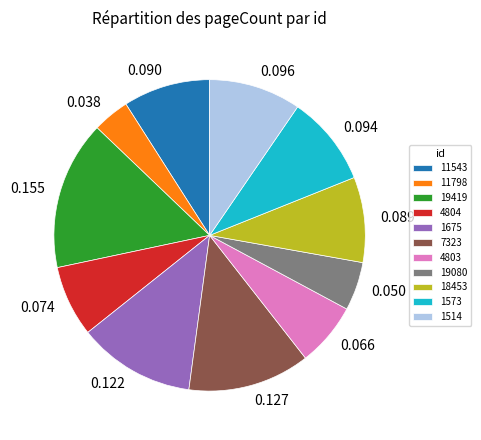

What is the largest slice in the pie chart?

19419